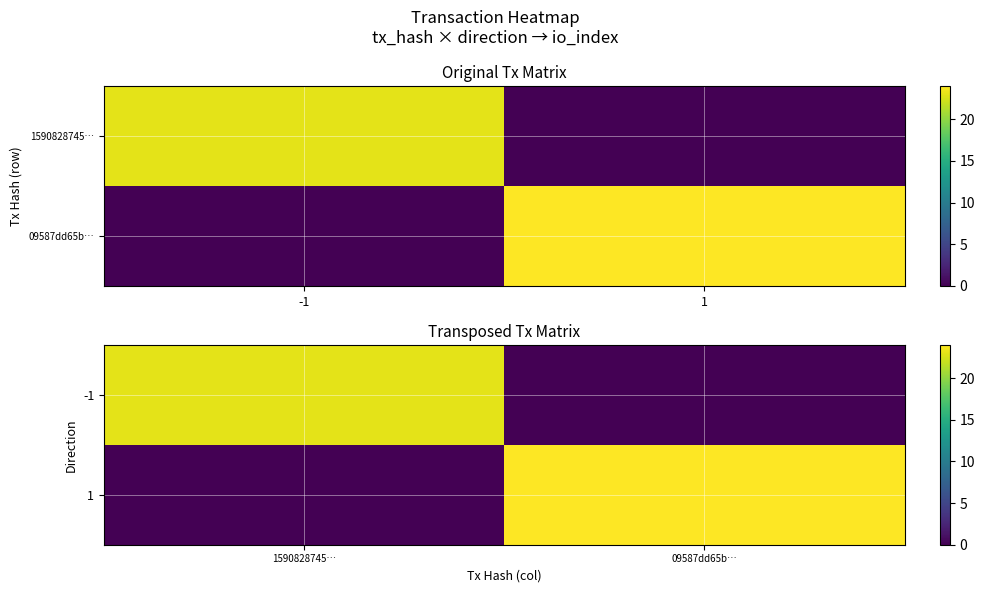

What is the spread (max minus min) of values at 1590828745…?

23